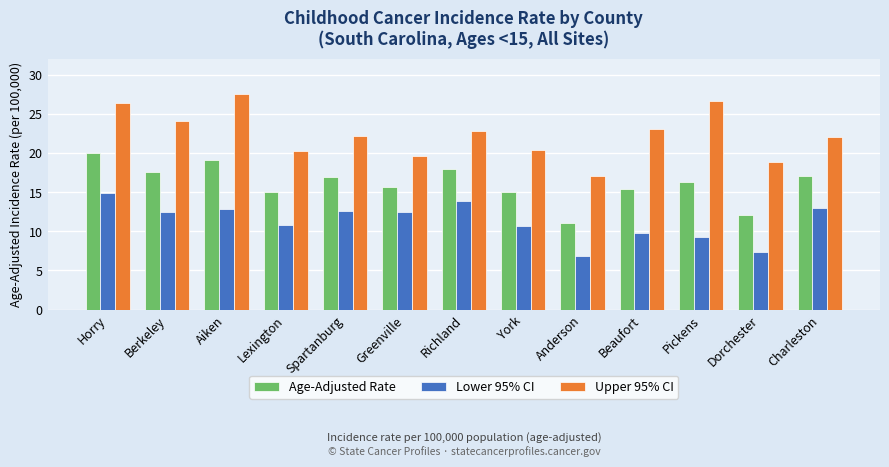

What position from the left is Horry?

1